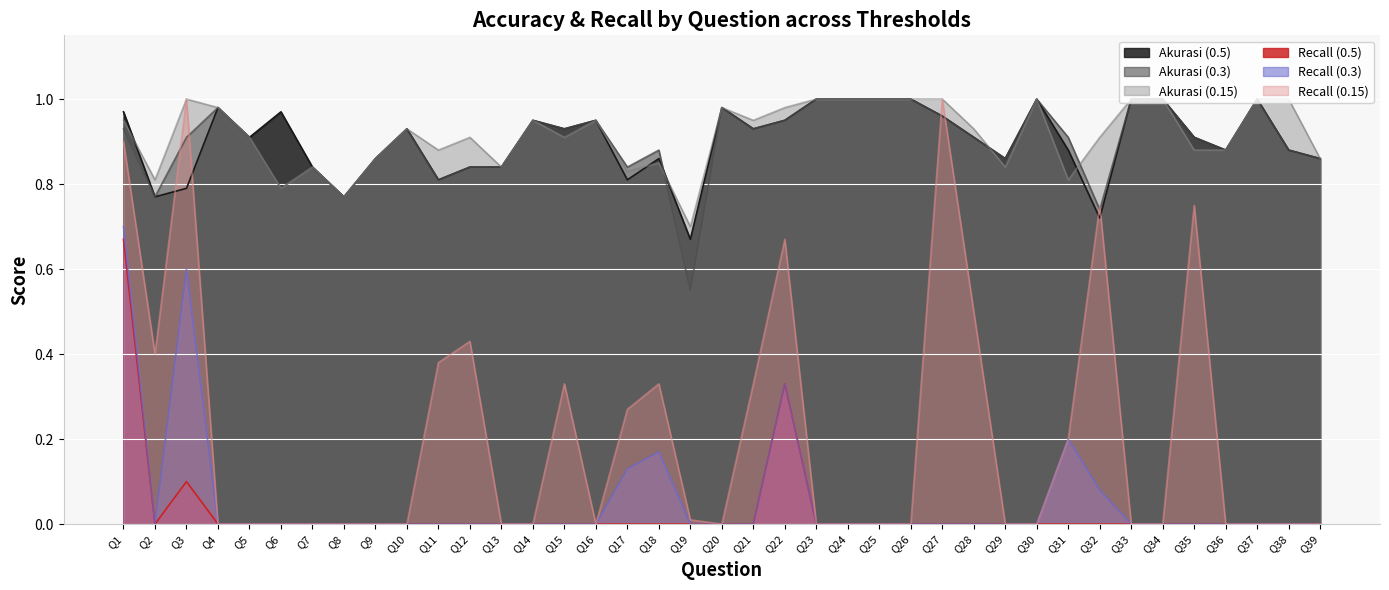

True or false: Akurasi (0.15) and Recall (0.5) cross at least once.

False